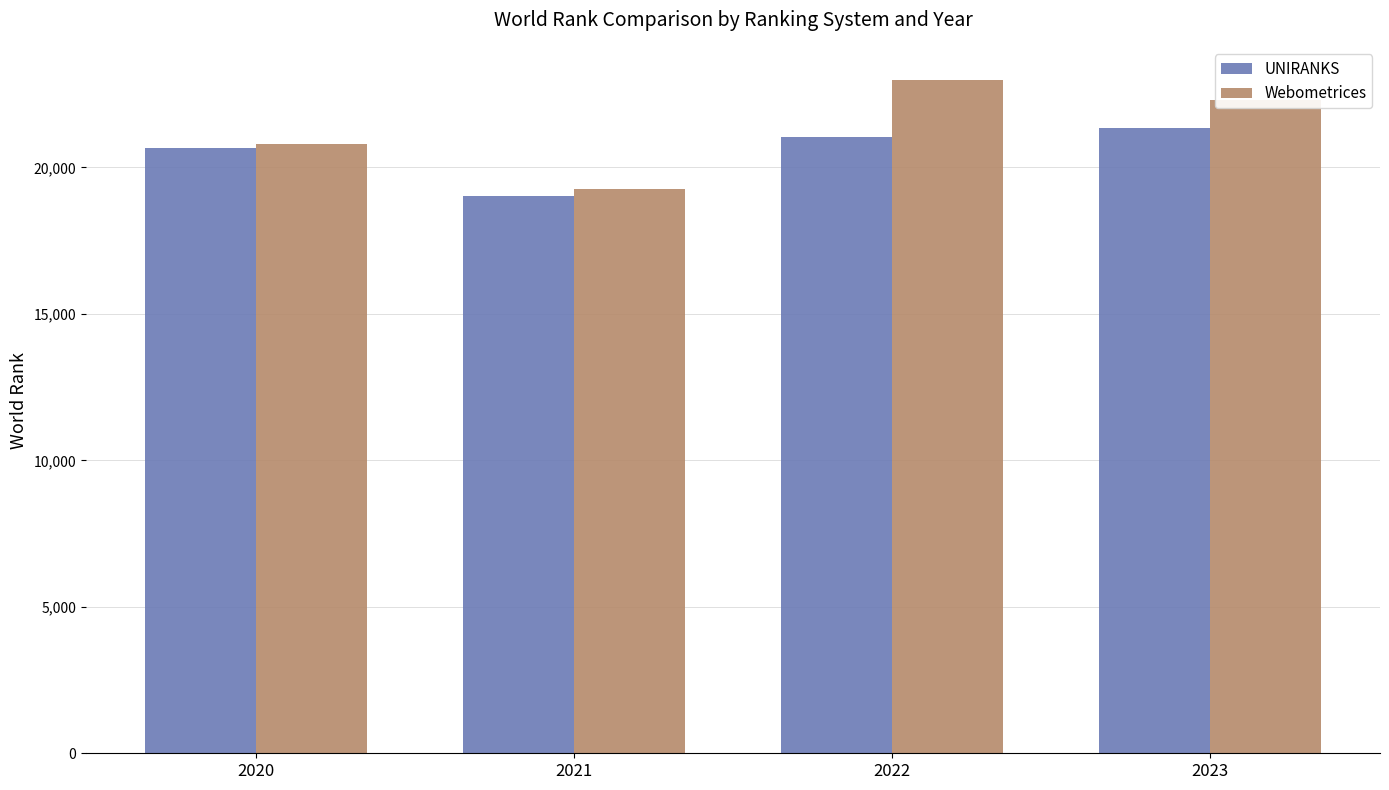

What is the sum of the Webometrices values at 2022 and 2021?

42224